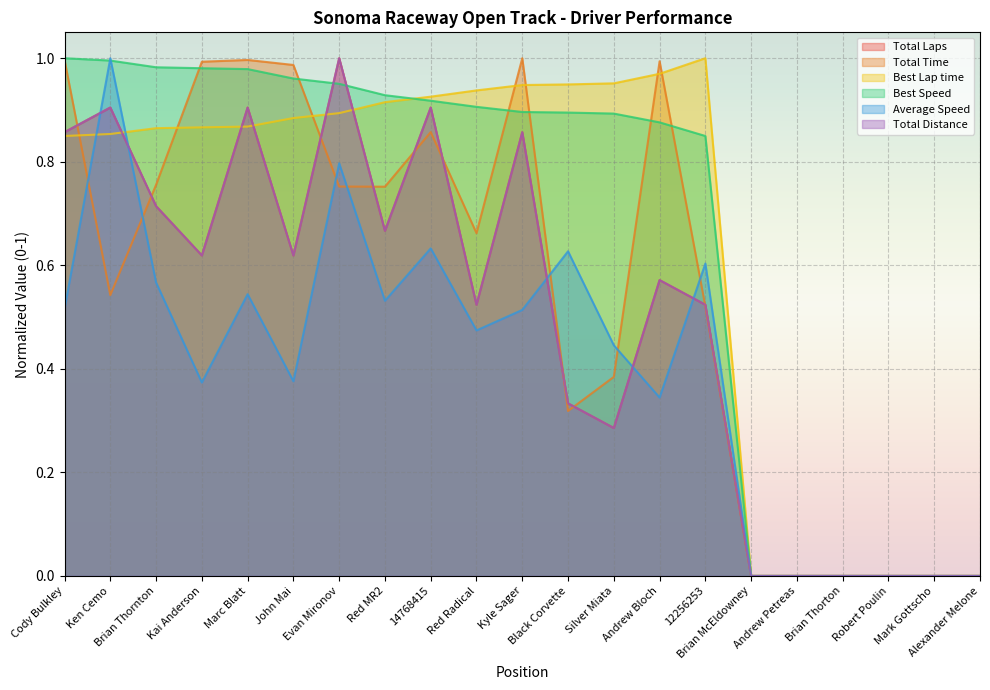

Is it true that Average Speed equals 1.2 at Evan Mironov?

False